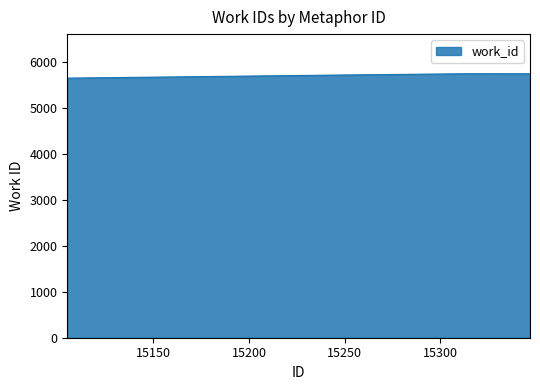

What is the greatest value displayed?

5749